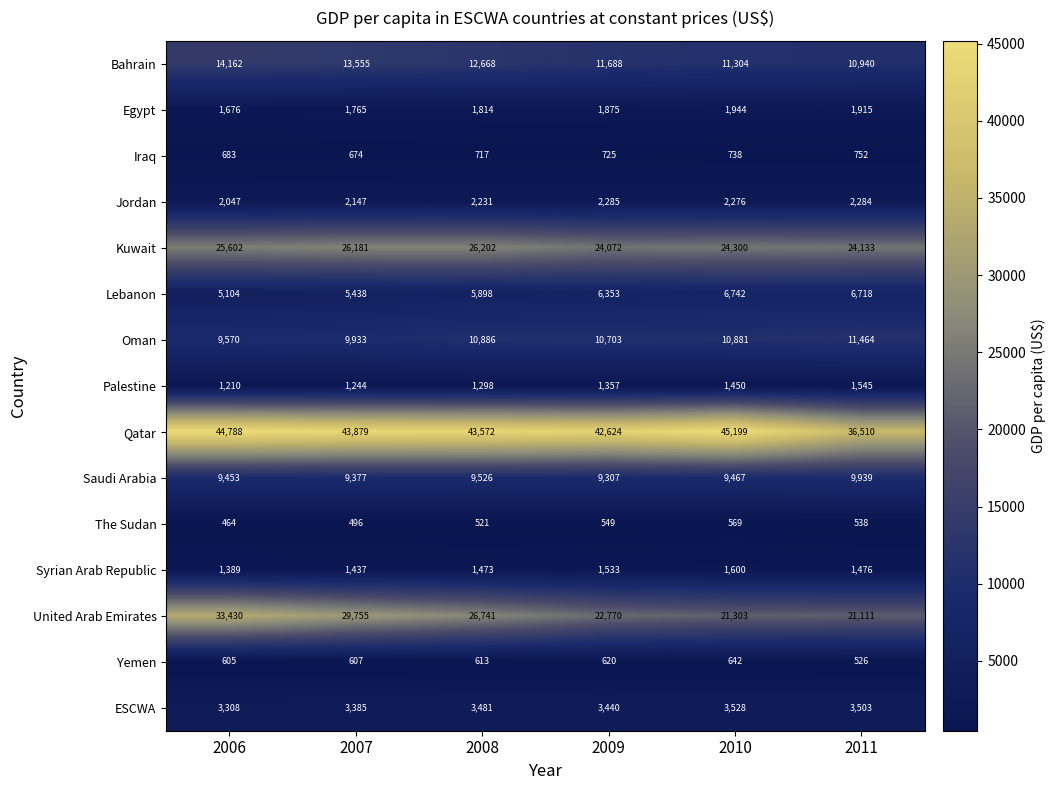

Rank the series by their maximum value, from lowest to highest.

The Sudan, Yemen, Iraq, Palestine, Syrian Arab Republic, Egypt, Jordan, ESCWA, Lebanon, Saudi Arabia, Oman, Bahrain, Kuwait, United Arab Emirates, Qatar